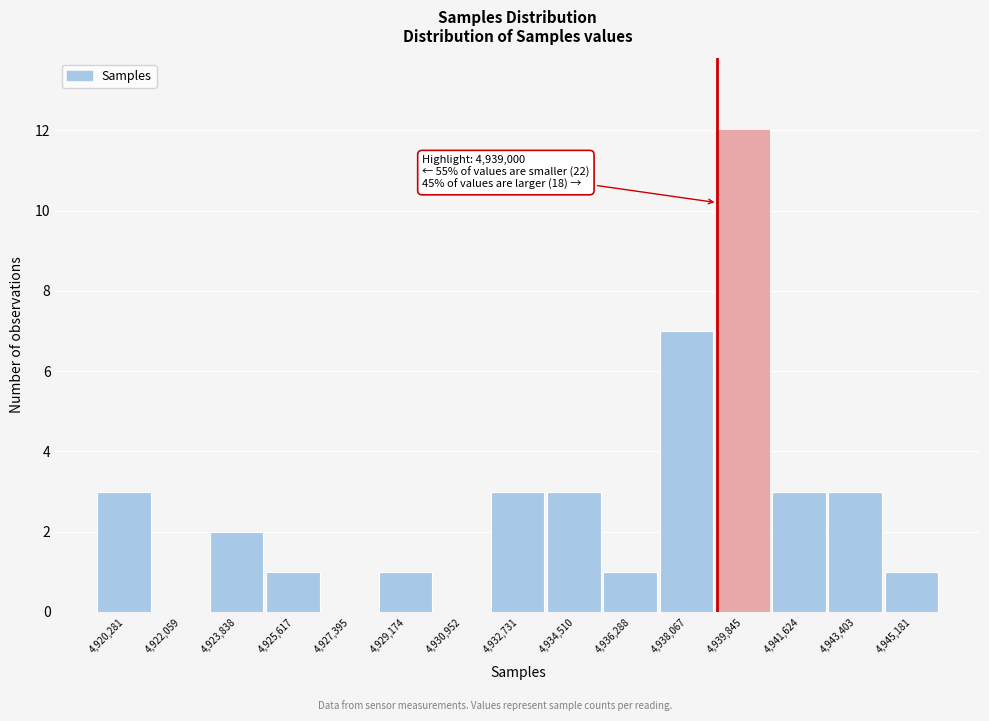

Over which range of the x-axis is the bar tallest?

4939000 to 4940800